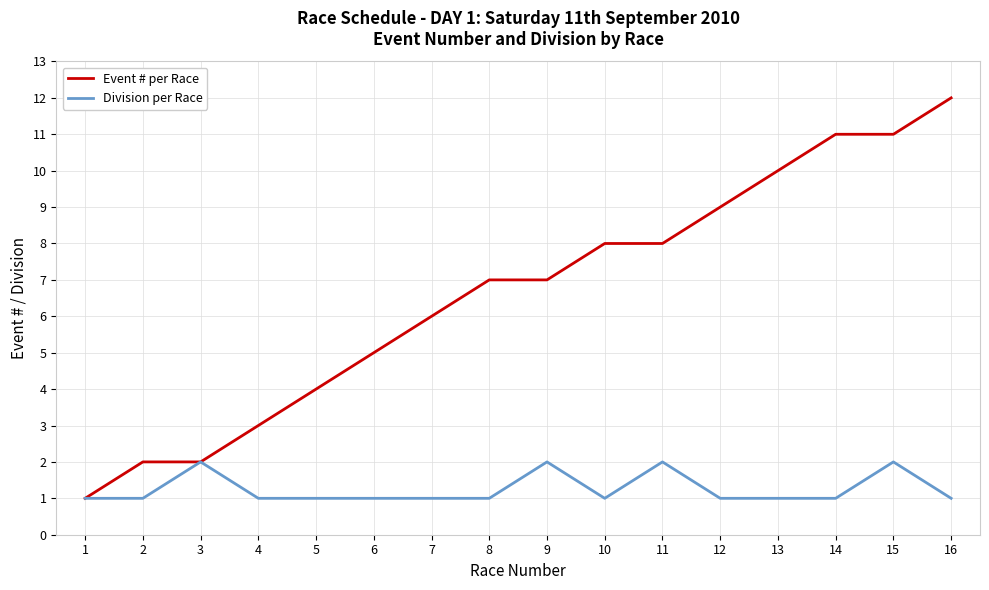

What are all the series names shown in the legend?

Event # per Race, Division per Race